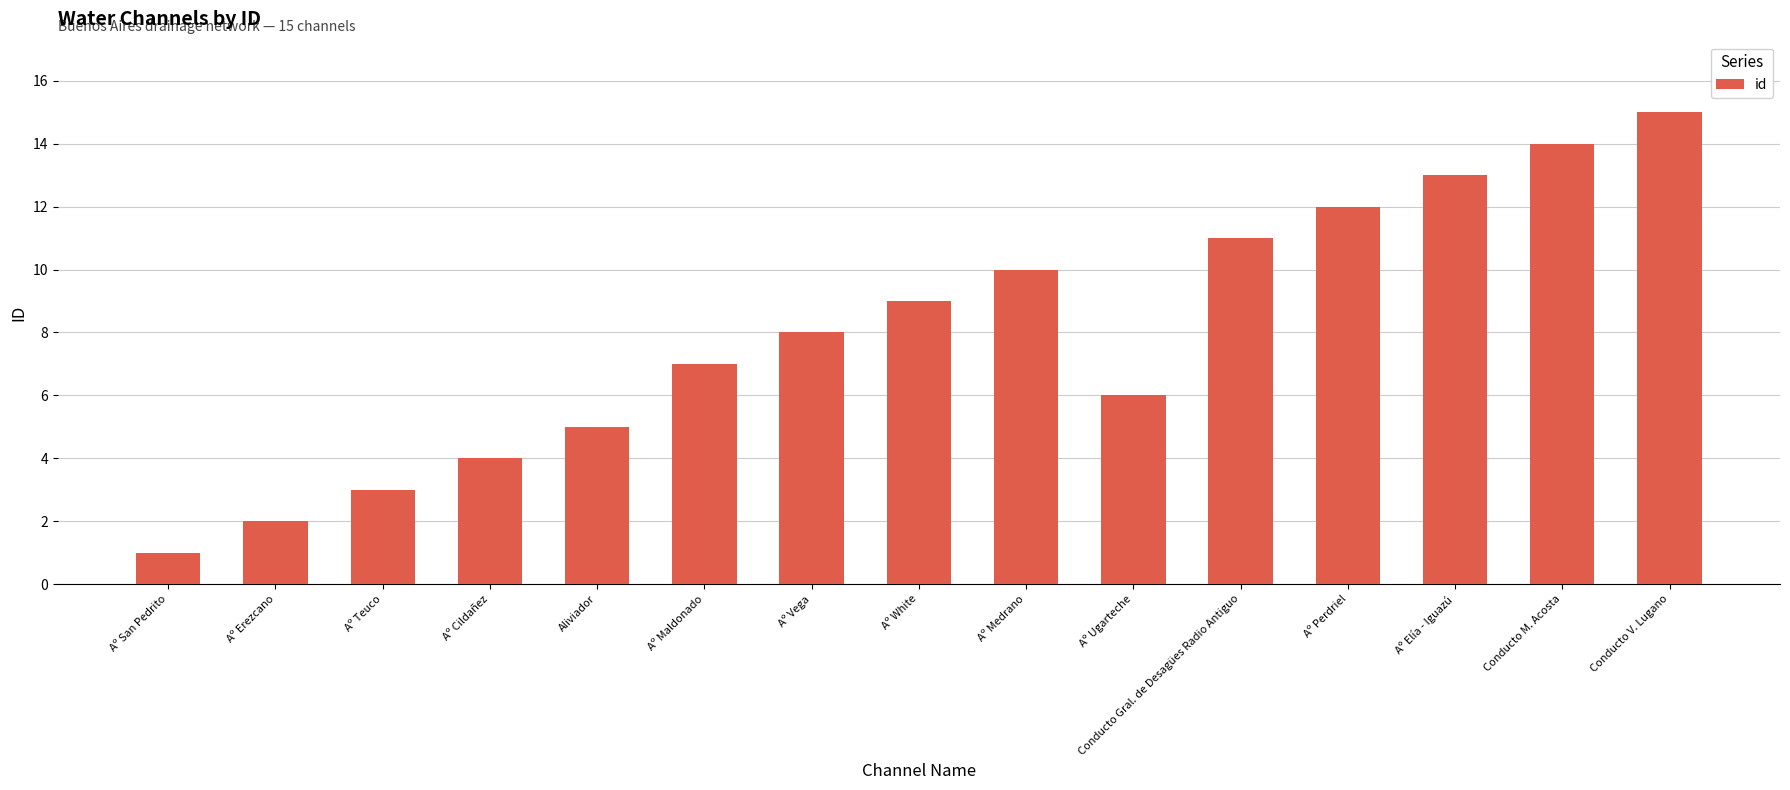

Rank the categories by value from highest to lowest.

Conducto V. Lugano, Conducto M. Acosta, Aº Elía - Iguazú, Aº Perdriel, Conducto Gral. de Desagües Radio Antiguo, Aº Medrano, Aº White, Aº Vega, Aº Maldonado, Aº Ugarteche, Aliviador, Aº Cildañez, Aº Teuco, Aº Erezcano, Aº San Pedrito